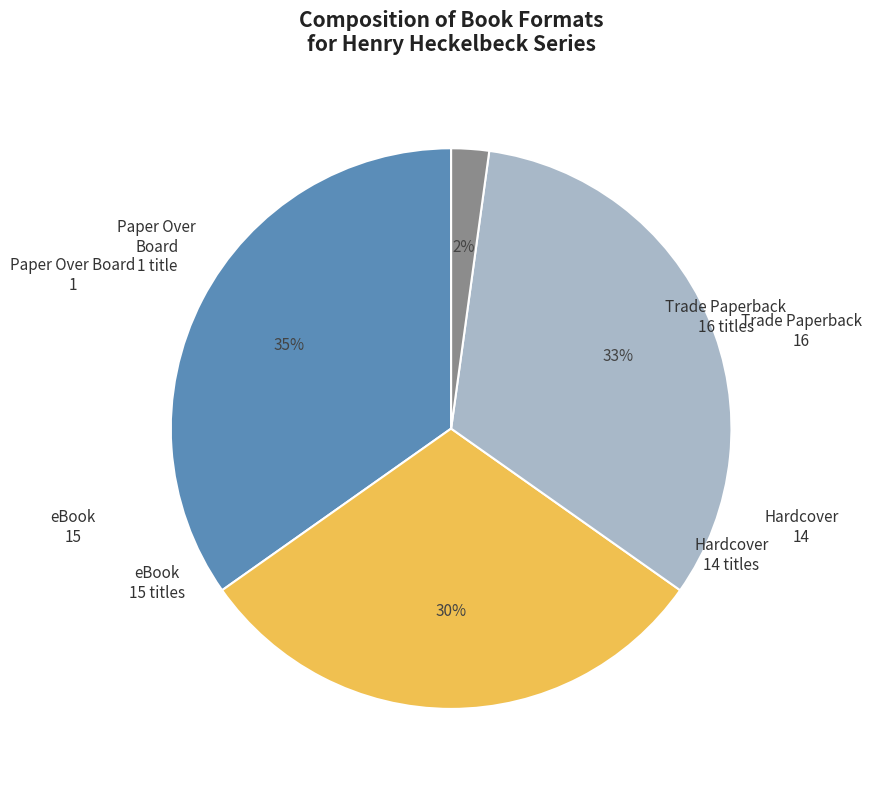

Rank the categories by value from highest to lowest.

Trade Paperback, eBook, Hardcover, Paper Over Board